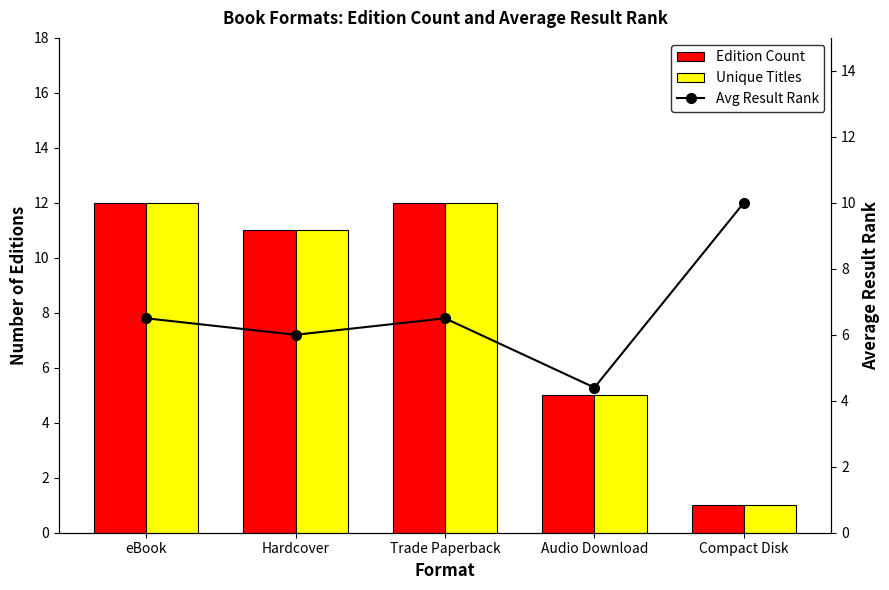

At how many categories does at least one series exceed 4?

5